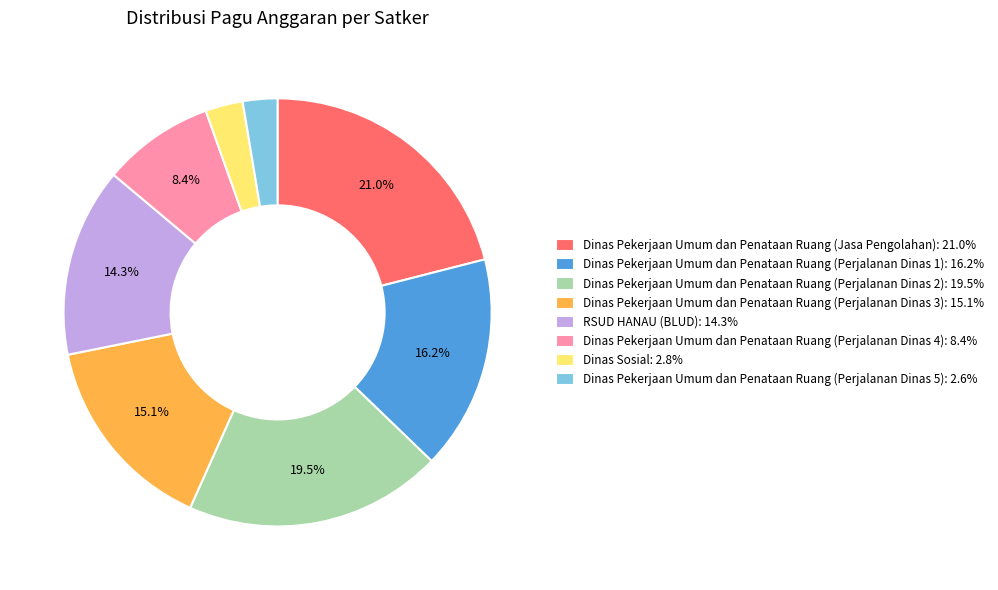

How many segments does this pie chart have?

8